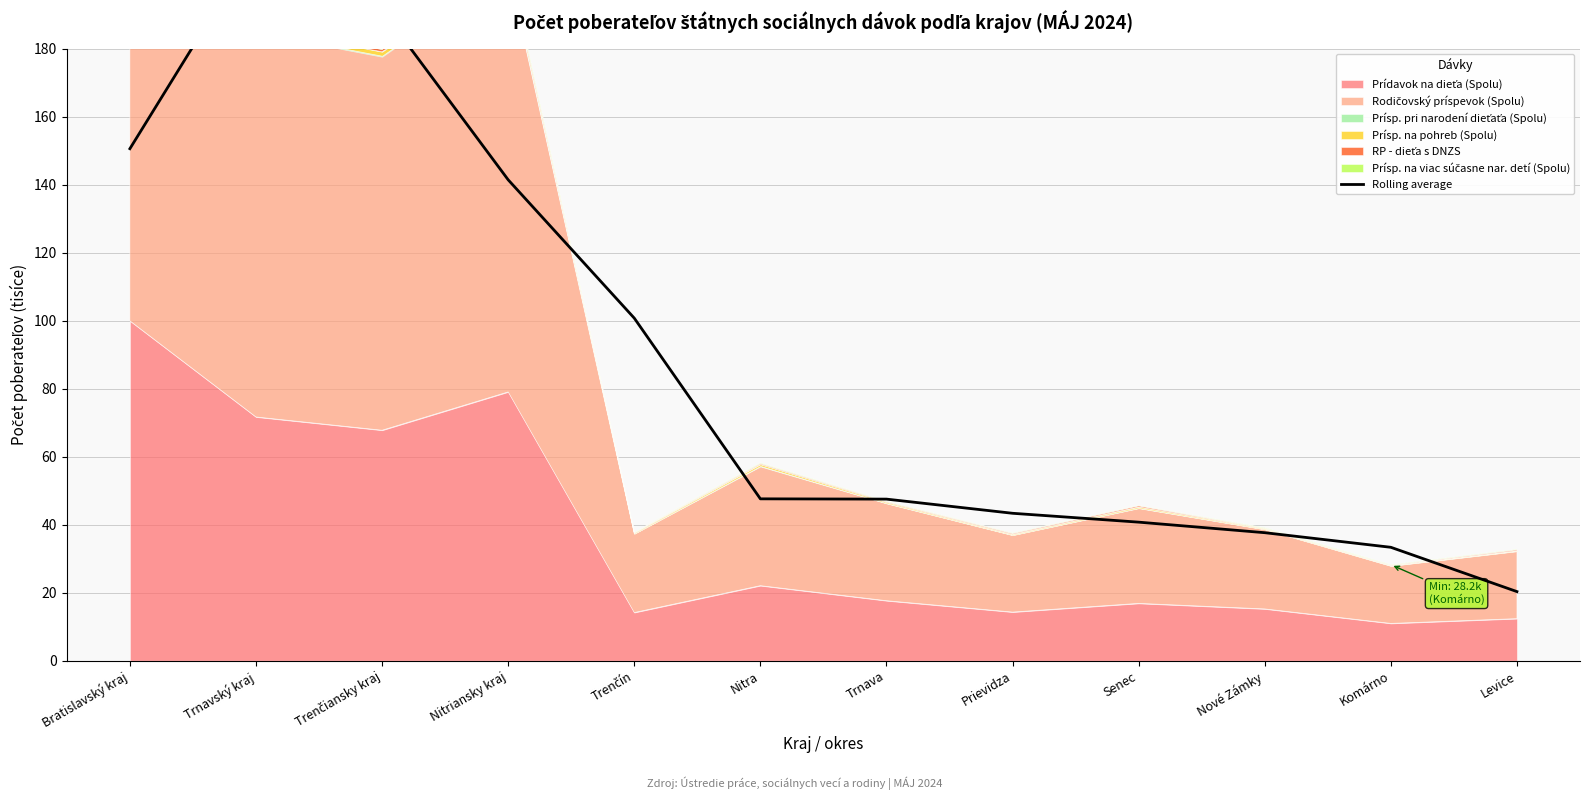

What position from the left is Trnava?

7